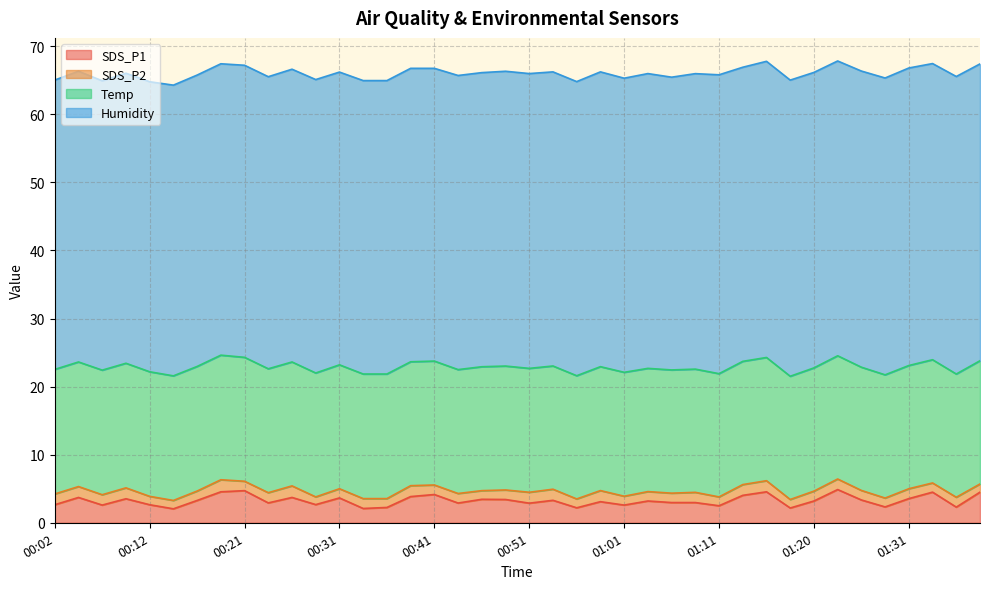

What position from the right is 01:35?

2